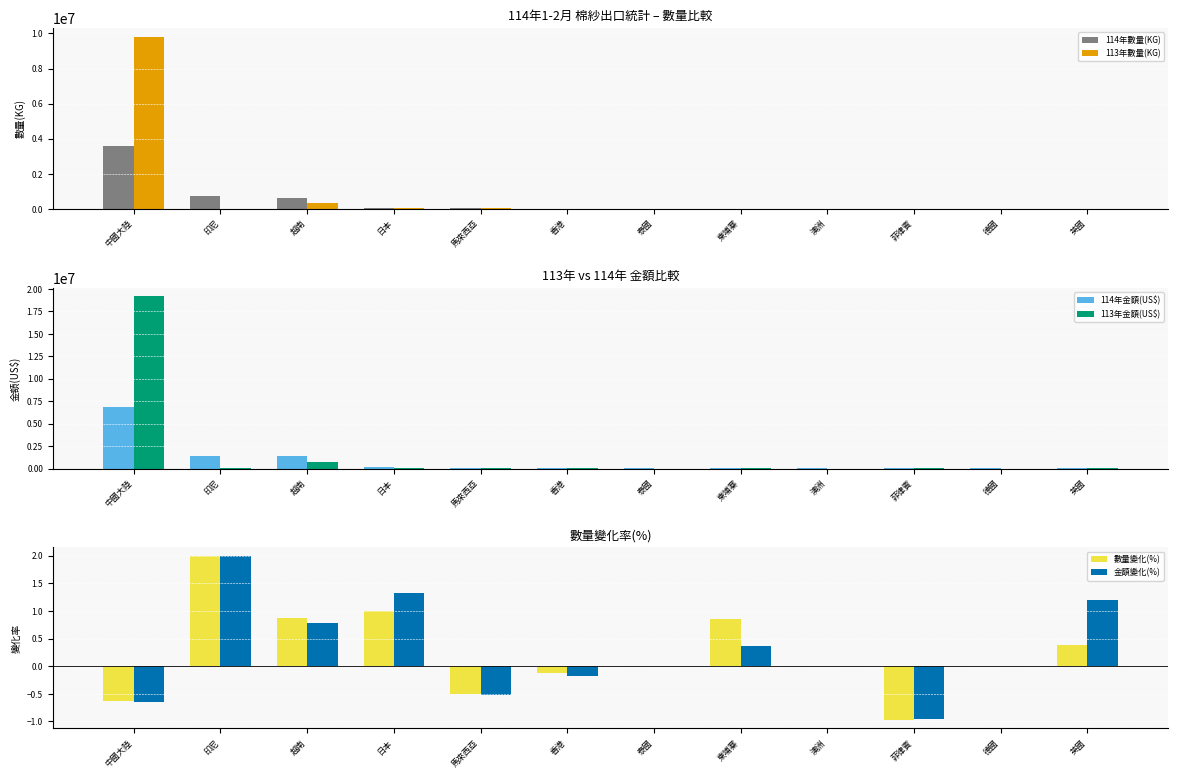

Where does the 114年數量(KG) series first go above 8754?

中國大陸